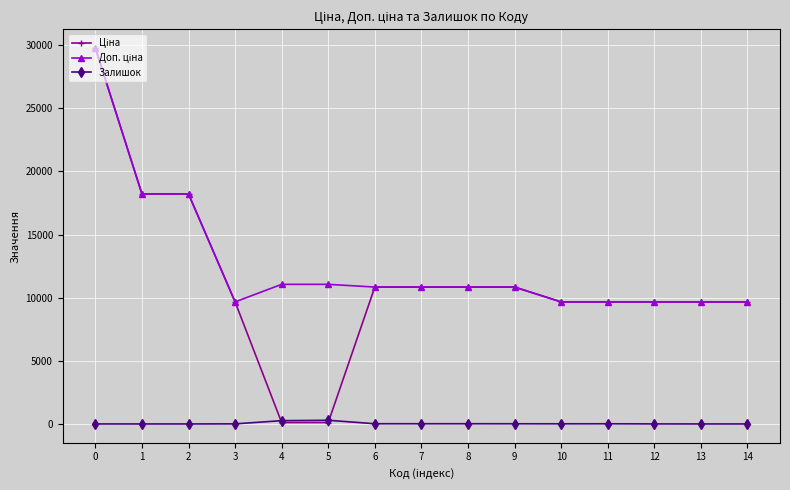

What is the difference between the second highest and second lowest values in the Залишок series?

260.0